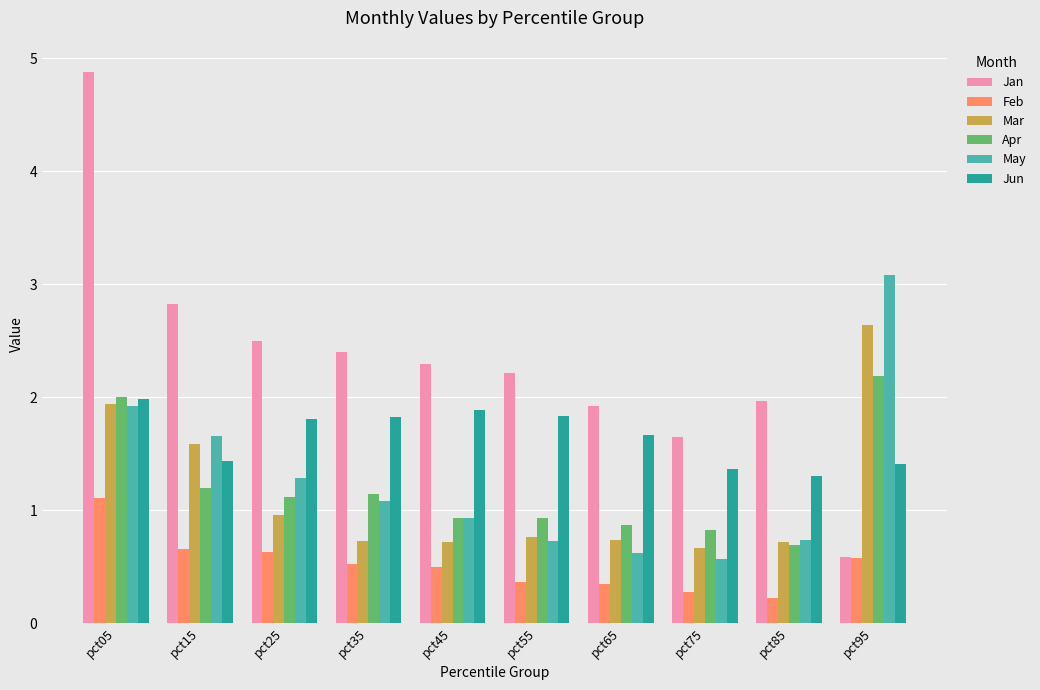

What is the approximate value of May at pct85?

0.7